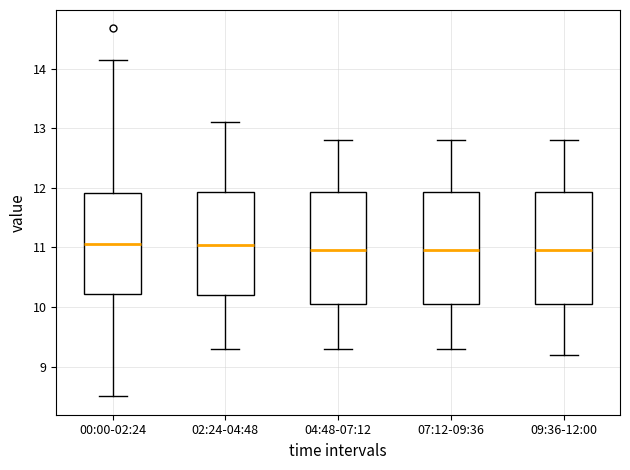

Reading left to right, read every box against the y-axis: the position of its median line, the range the box covers, and the ends of its whiskers. The values are not printed on the chart, so give them approximately, as read against the axis.

00:00-02:24: median 11.1, box 10.2 to 11.9, whiskers 8.5 to 14.2
02:24-04:48: median 11.1, box 10.2 to 11.9, whiskers 9.3 to 13.1
04:48-07:12: median 11.0, box 10.1 to 11.9, whiskers 9.3 to 12.8
07:12-09:36: median 11.0, box 10.1 to 11.9, whiskers 9.3 to 12.8
09:36-12:00: median 11.0, box 10.1 to 11.9, whiskers 9.2 to 12.8